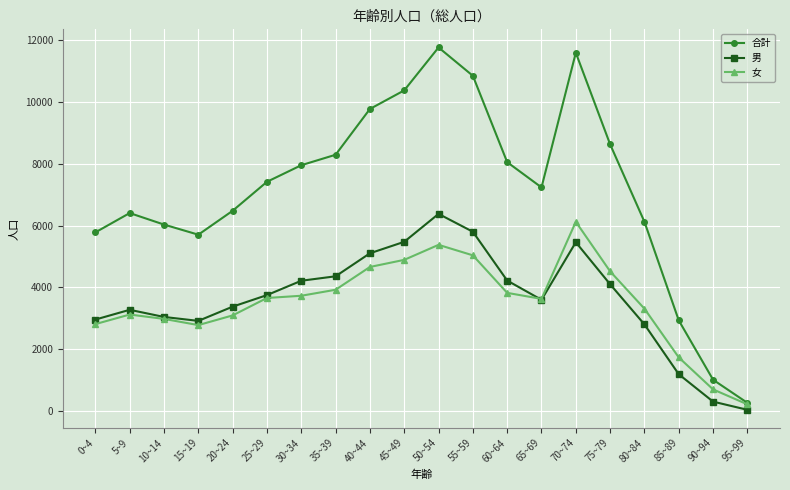

At which category does 男 reach its first local valley?

15~19